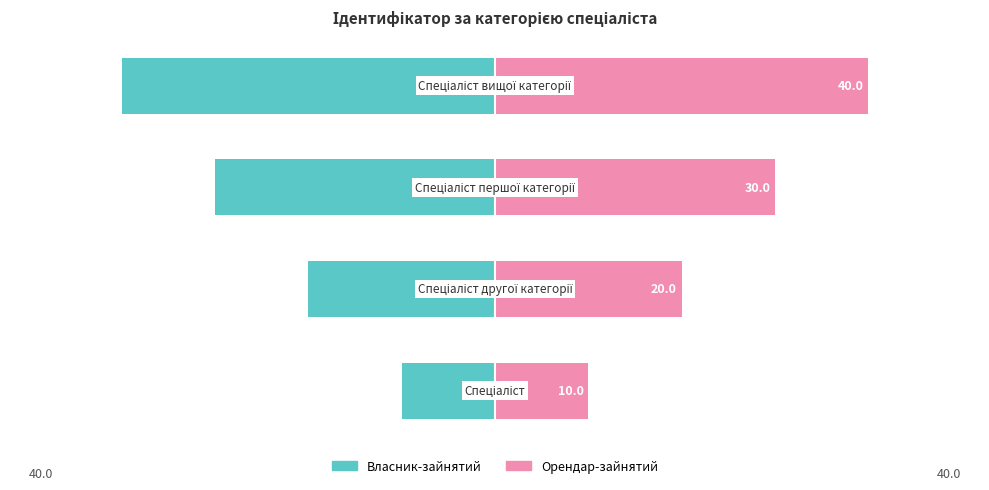

How many distinct data groups are displayed?

2